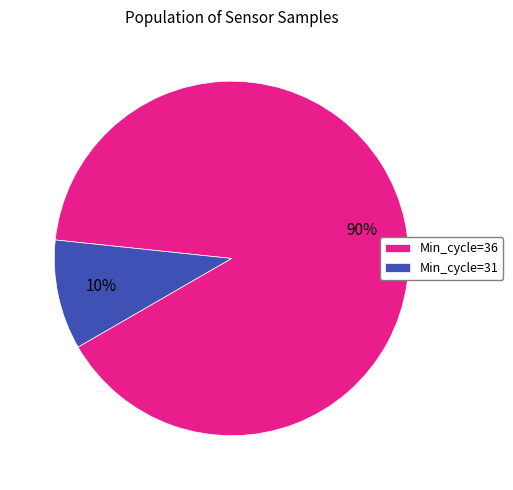

To the nearest percent, what percentage of the pie is Min_cycle=36?

90%